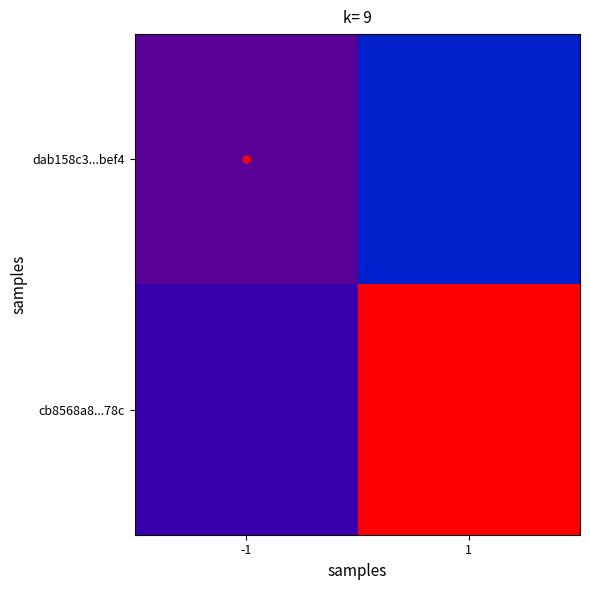

At which category is the sum across all series the highest?

1